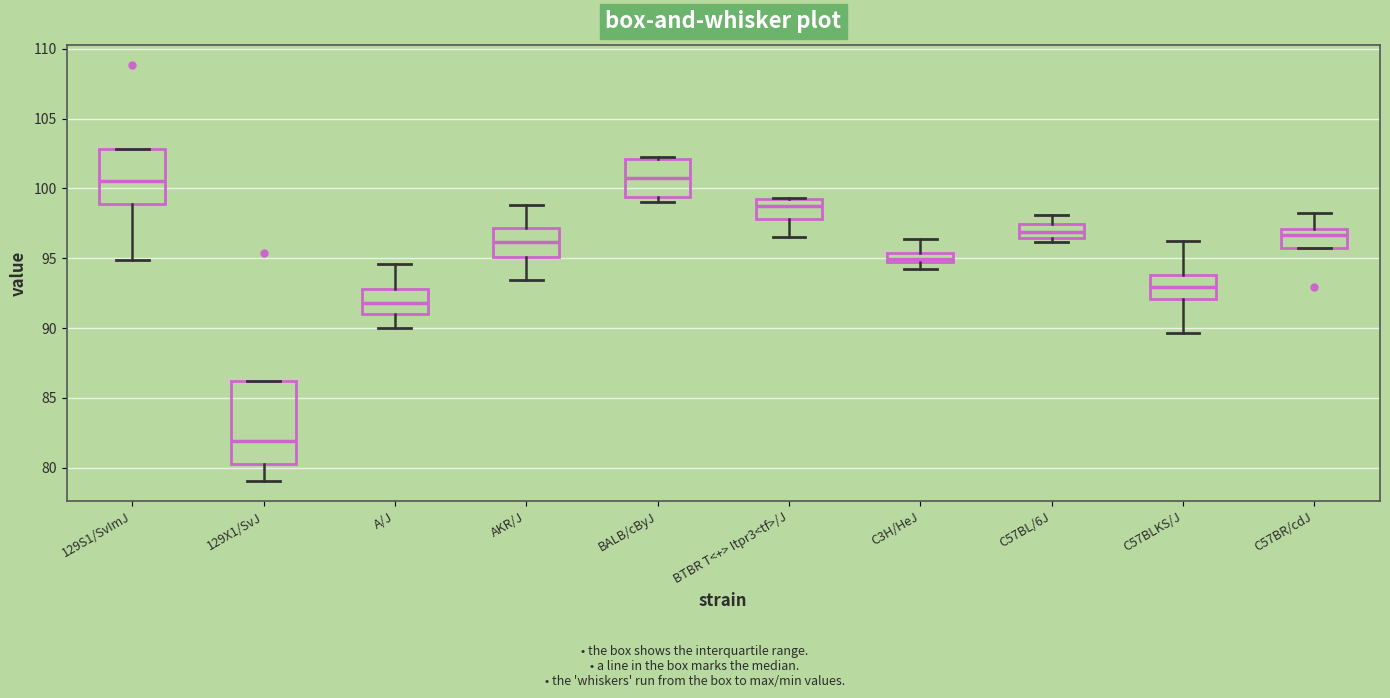

Where does the median line of the box for 129X1/SvJ sit on the y-axis? The values are not printed on the chart, so give them approximately, as read against the axis.

82.0